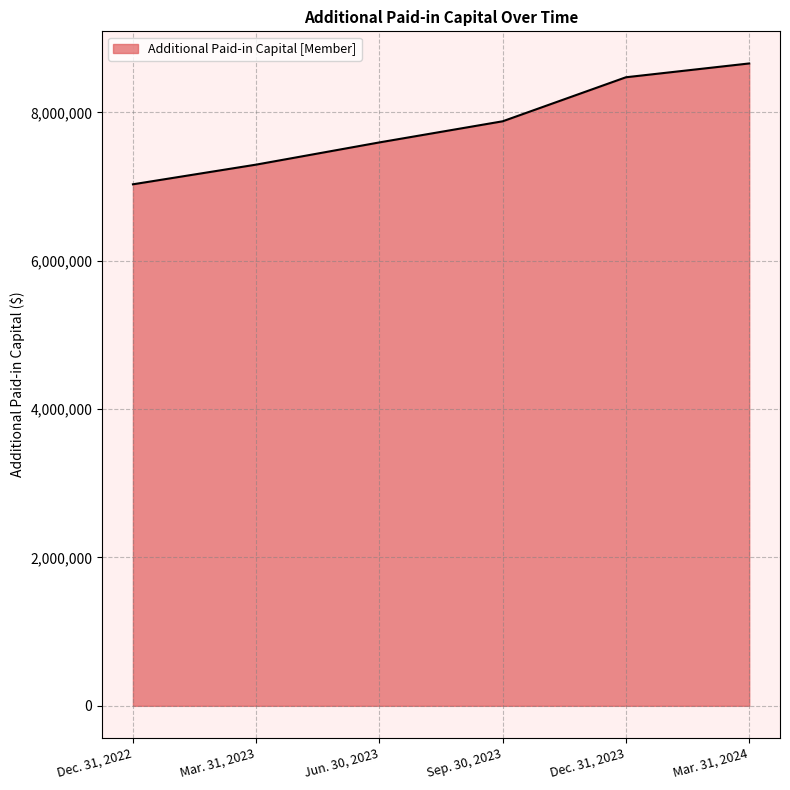

Approximately how many times larger is the value at Mar. 31, 2024 compared to Dec. 31, 2022?

1.2